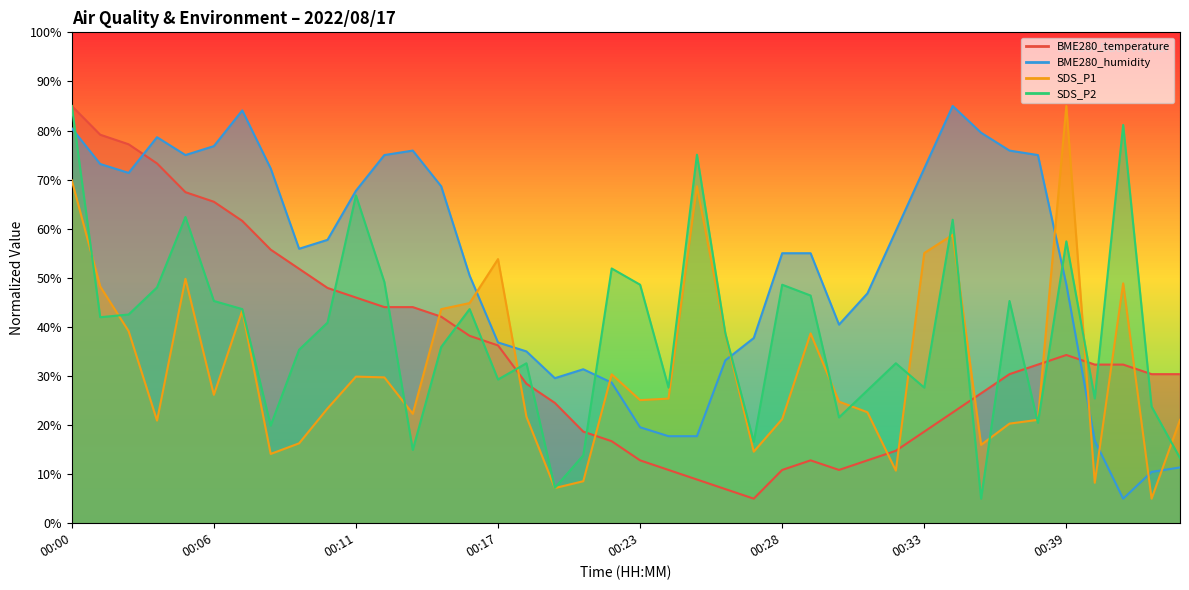

At which category does SDS_P1 reach its first local valley?

00:04